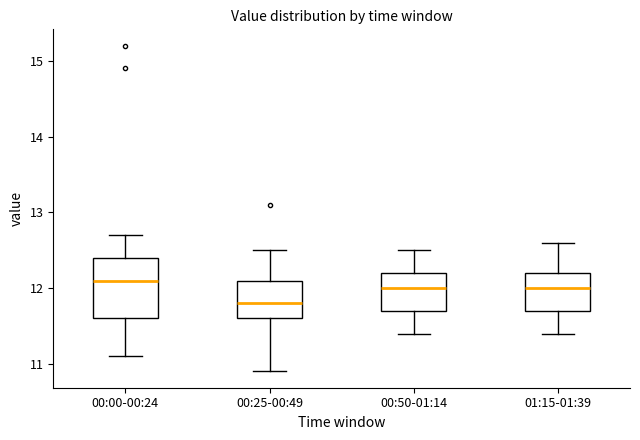

Reading left to right, transcribe this box plot: for each box, give where its median line is, the range the box spans, and where its two whiskers end, as read against the y-axis. The values are not printed on the chart, so give them approximately, as read against the axis.

00:00-00:24: median 12.1, box 11.6 to 12.4, whiskers 11.1 to 12.7
00:25-00:49: median 11.8, box 11.6 to 12.1, whiskers 10.9 to 12.5
00:50-01:14: median 12.0, box 11.7 to 12.2, whiskers 11.4 to 12.5
01:15-01:39: median 12.0, box 11.7 to 12.2, whiskers 11.4 to 12.6